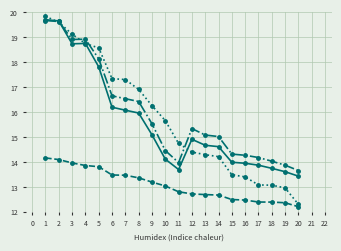

What is the spread (max minus min) of values at 2?

5.6